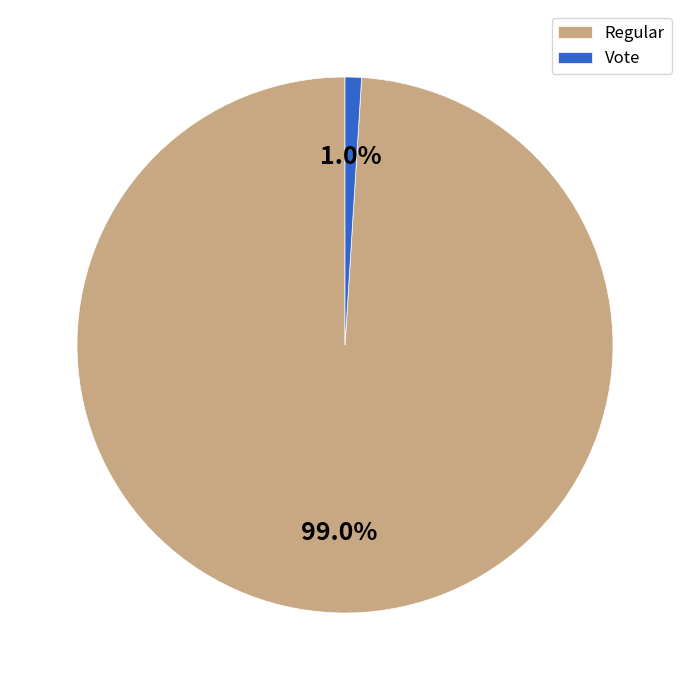

Count the number of slices in the pie.

2